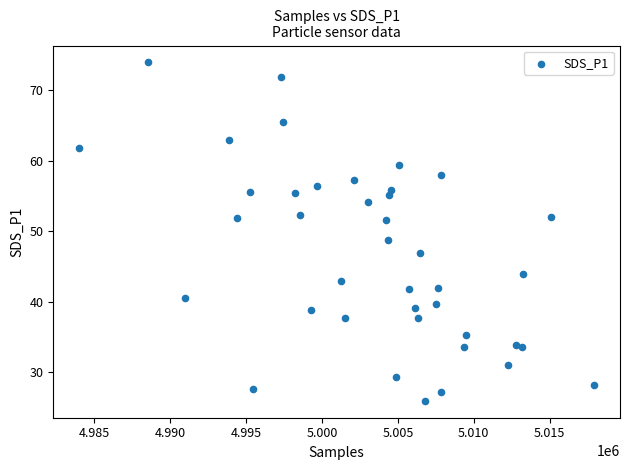

What is the range of Y values (max minus min)?

47.9